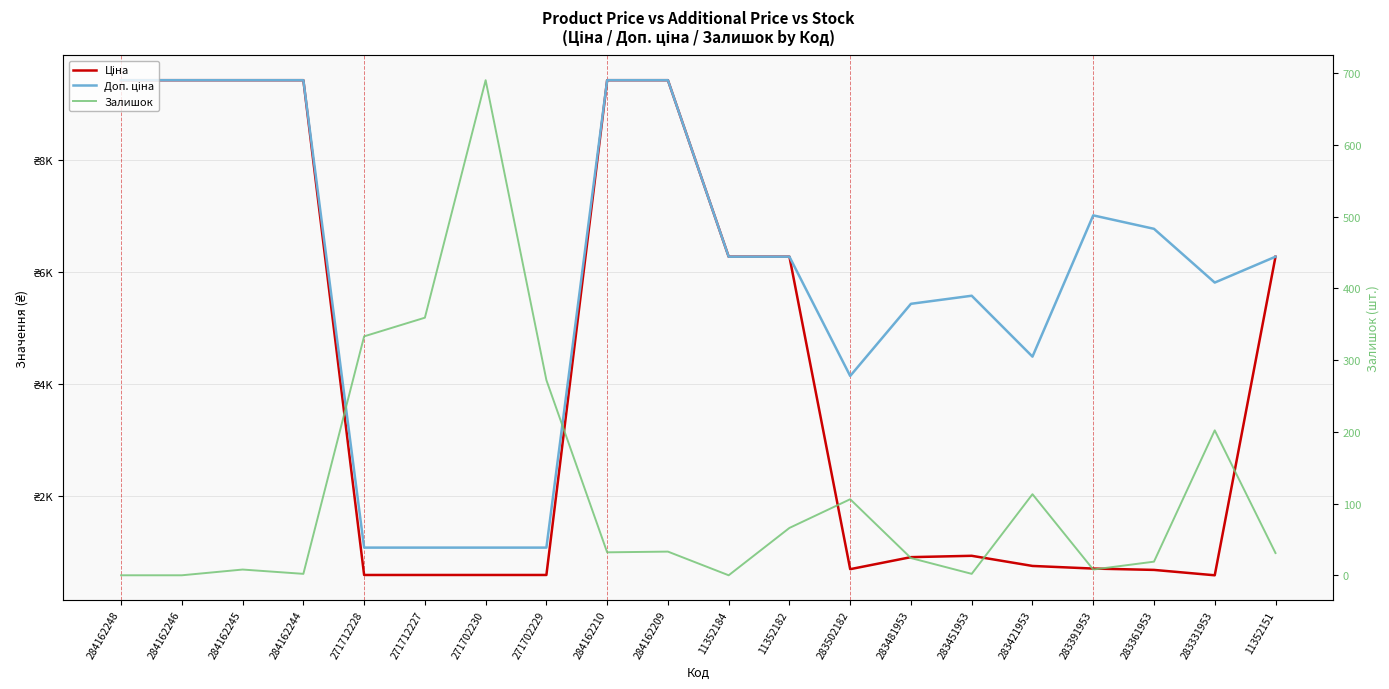

What is the label of the 9th point from the left?

284162210